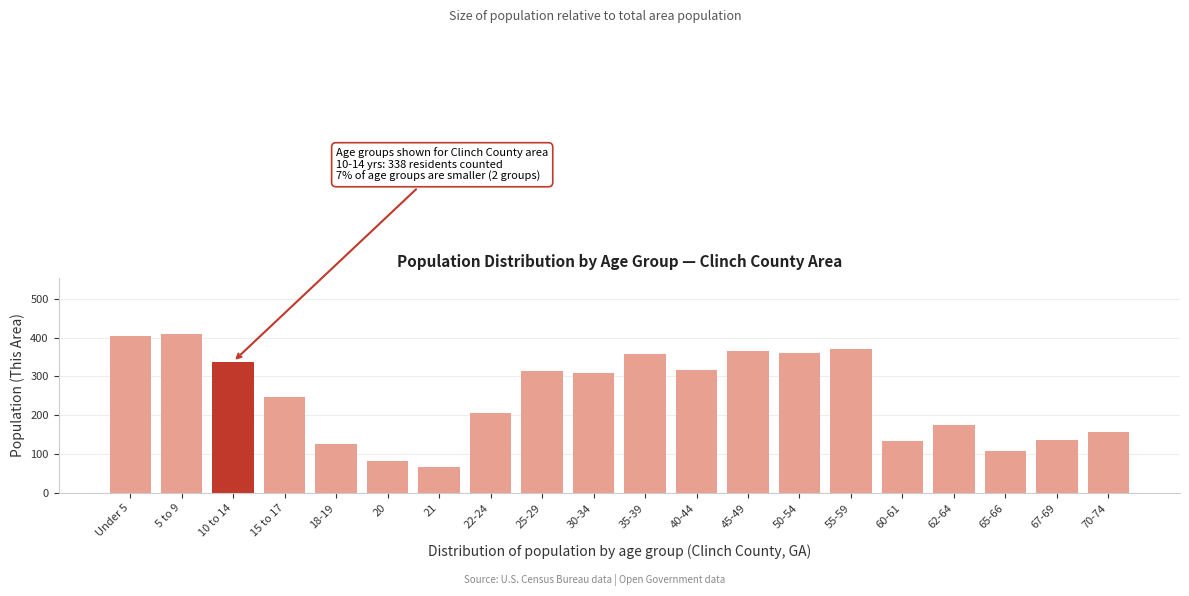

What is the approximate value at 60-61, to the nearest 50?

150